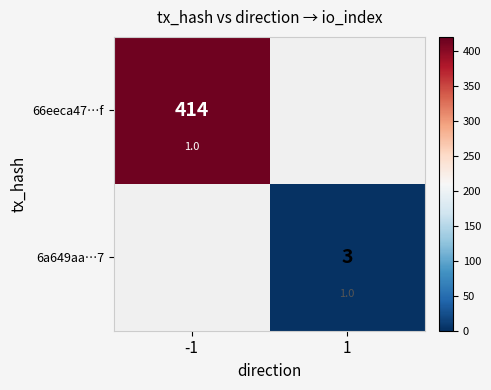

What is the greatest value displayed?

414.0